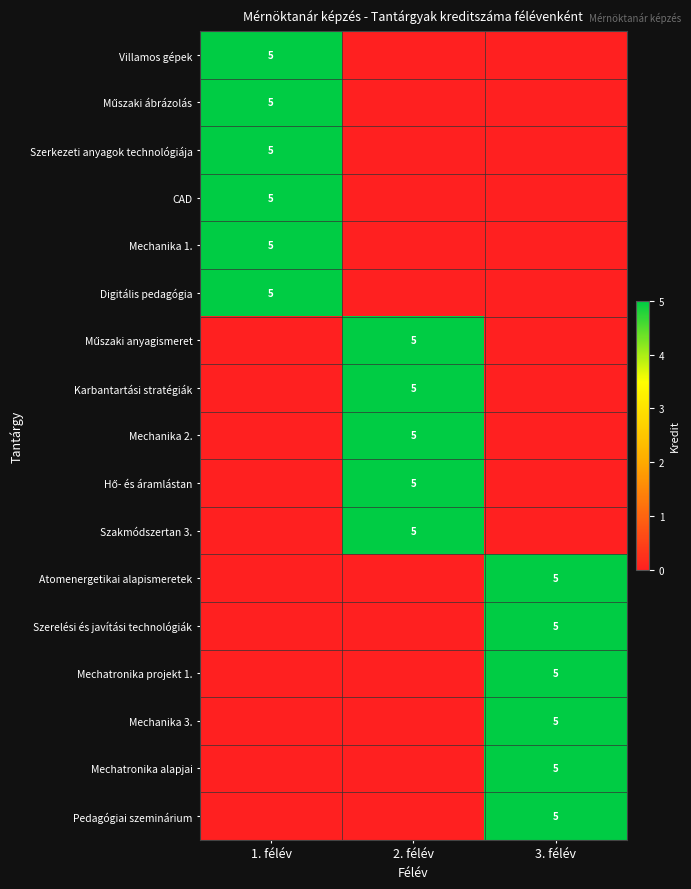

Which series has the largest total across all categories?

Villamos gépek